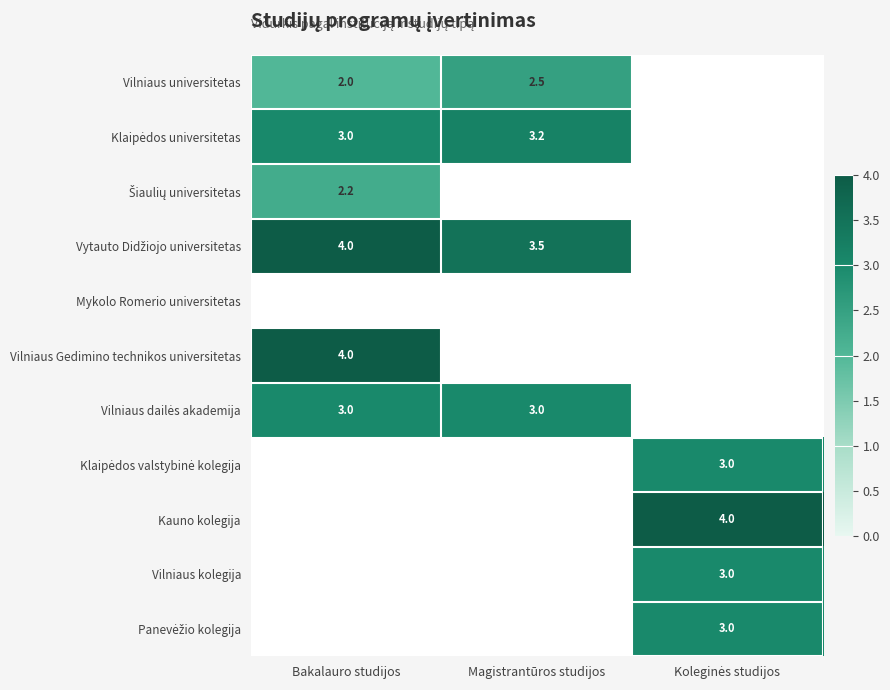

Which label corresponds to the largest value in the chart?

Bakalauro studijos